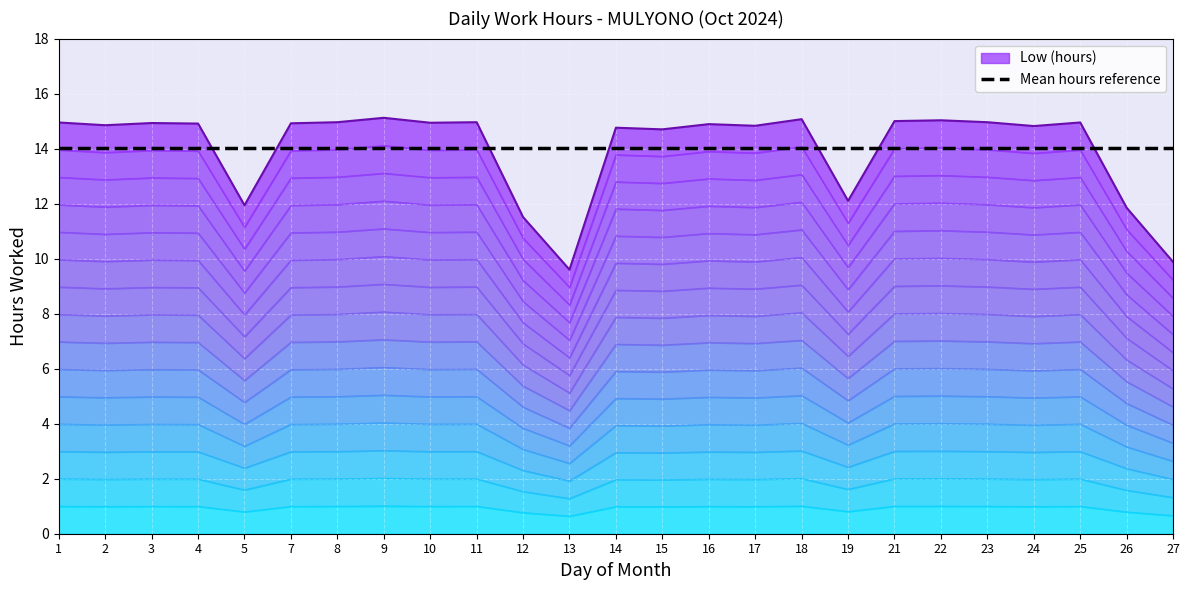

What is the ratio of the value at 18 to the value at 16?

1.0